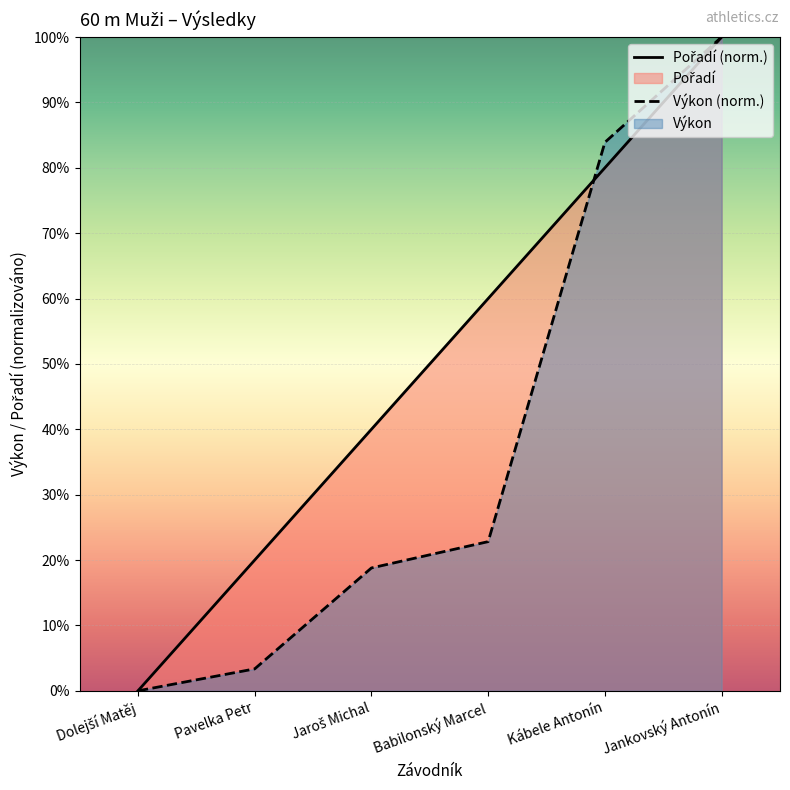

Which label corresponds to the smallest value in the chart?

Dolejší Matěj